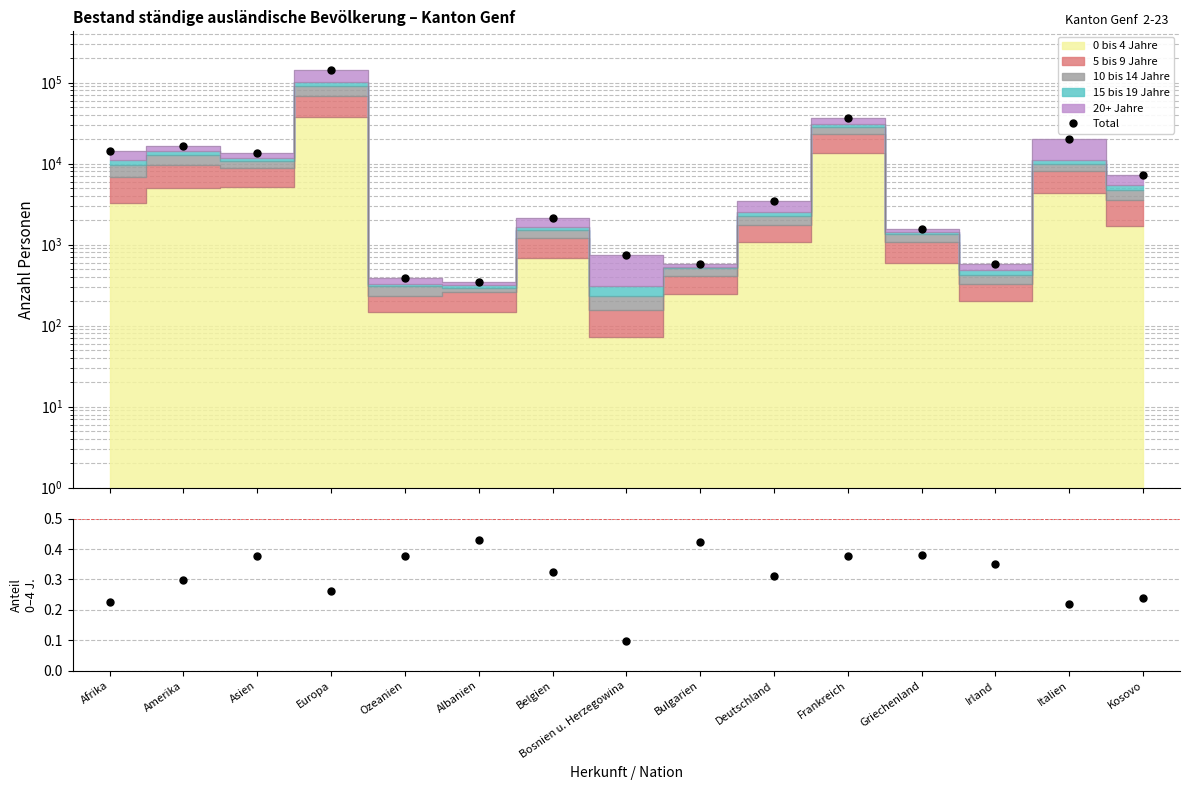

What is the label of the 9th point from the left?

Bulgarien